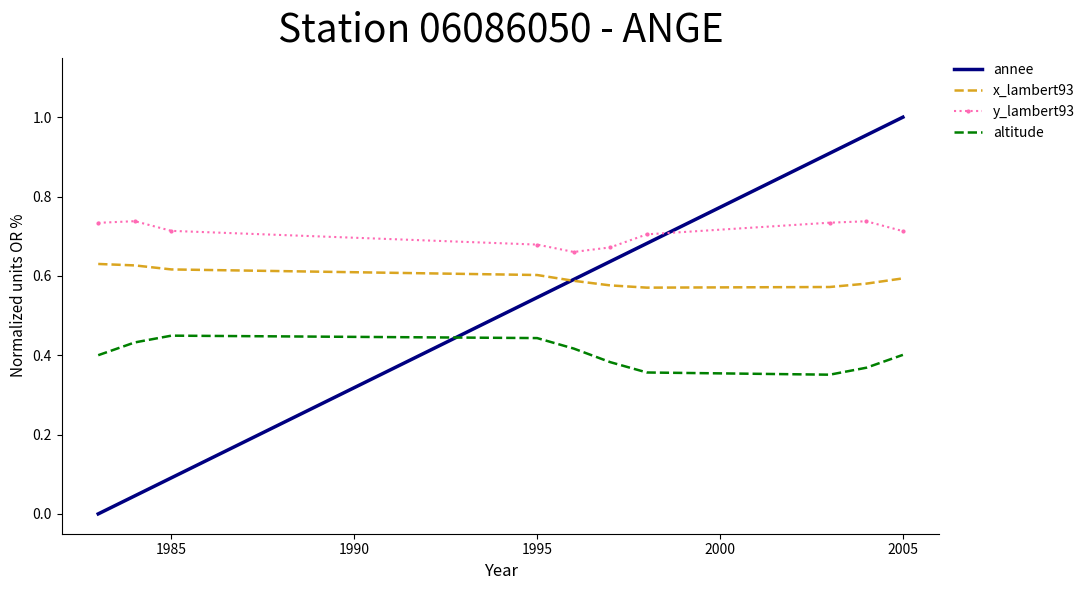

True or false: x_lambert93 and y_lambert93 intersect in this chart.

False